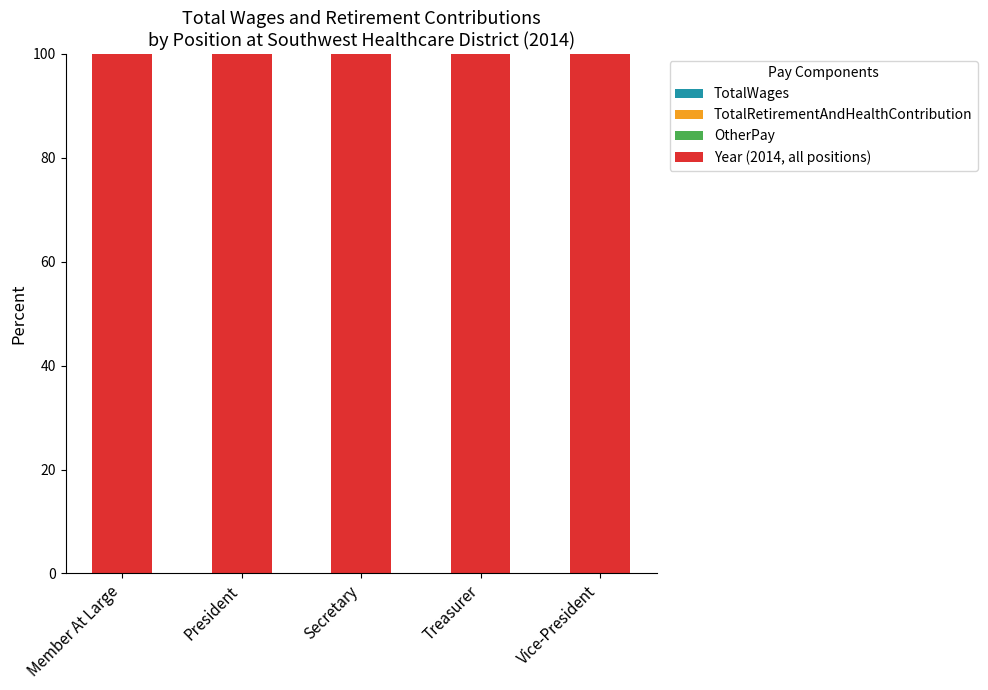

How many bars are there in total?

20